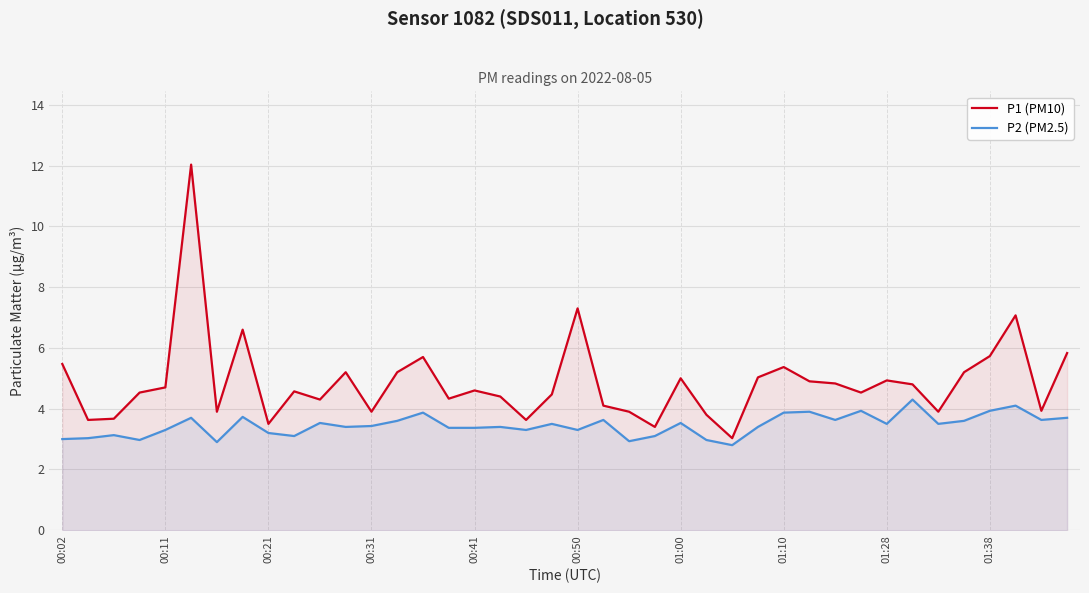

What is the average value of the P2 (PM2.5) series?

3.5